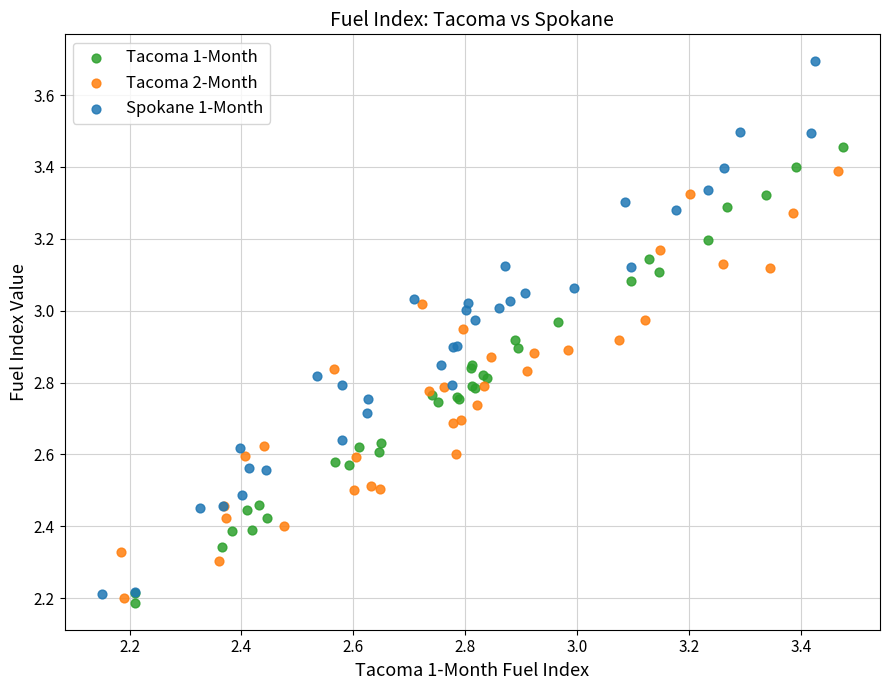

Which series reaches the maximum Y coordinate?

Spokane 1-Month